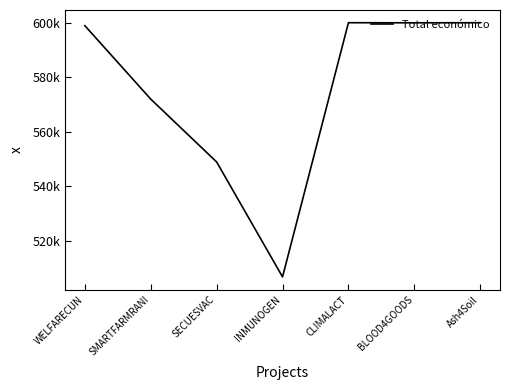

How many interior local valleys (lower than both neighbors) does the data have?

2